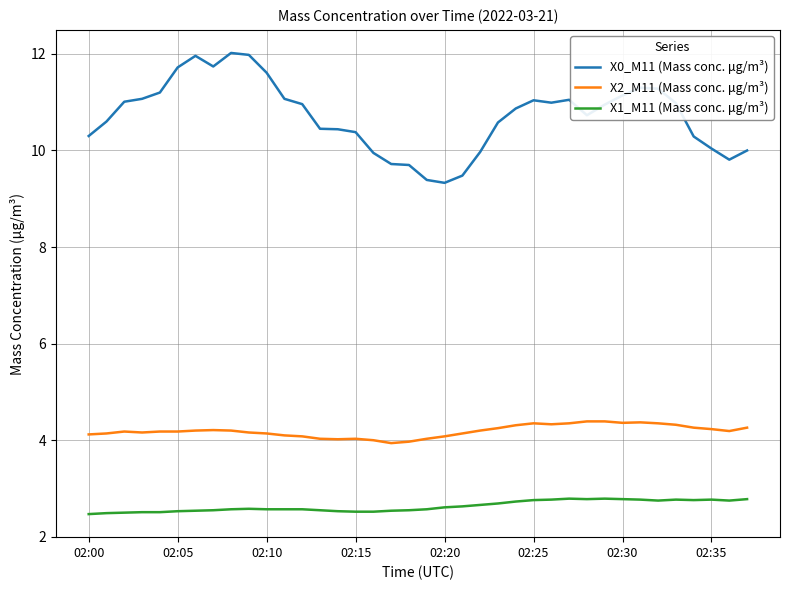

What is the difference between the maximum and minimum values in the X1_M11 (Mass conc. μg/m³) series?

0.3